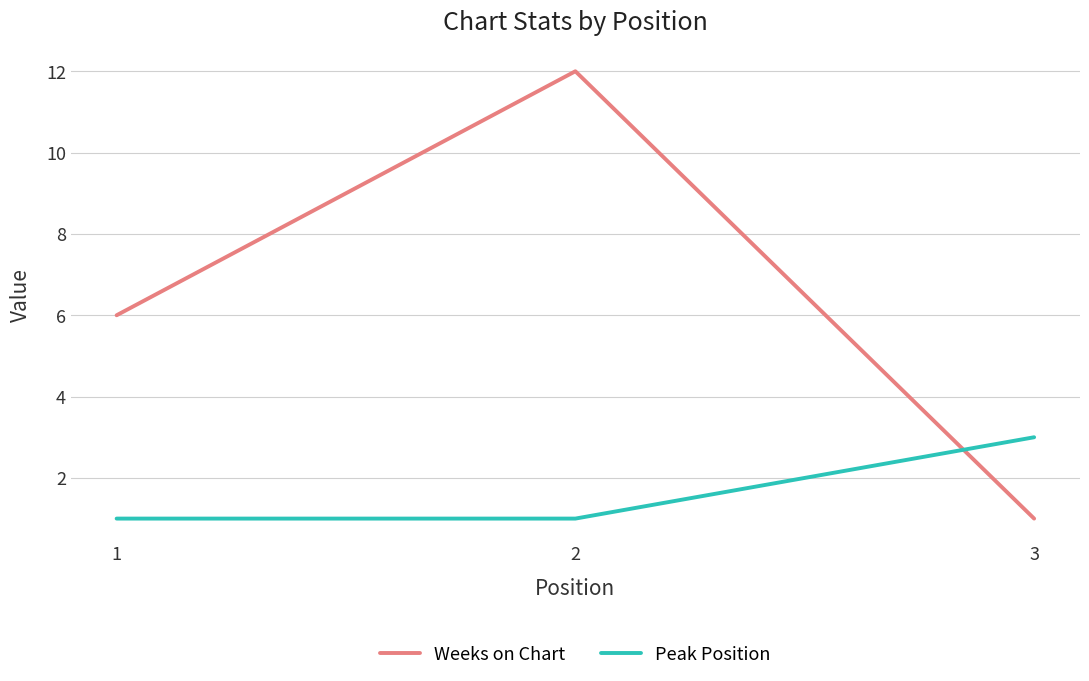

At which label does Weeks on Chart reach its peak?

2